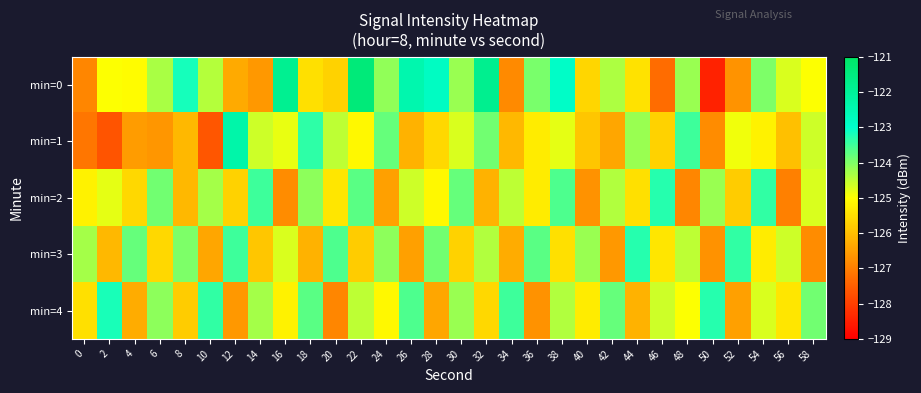

Rank the series at 12 from highest to lowest value.

min=1, min=3, min=2, min=0, min=4